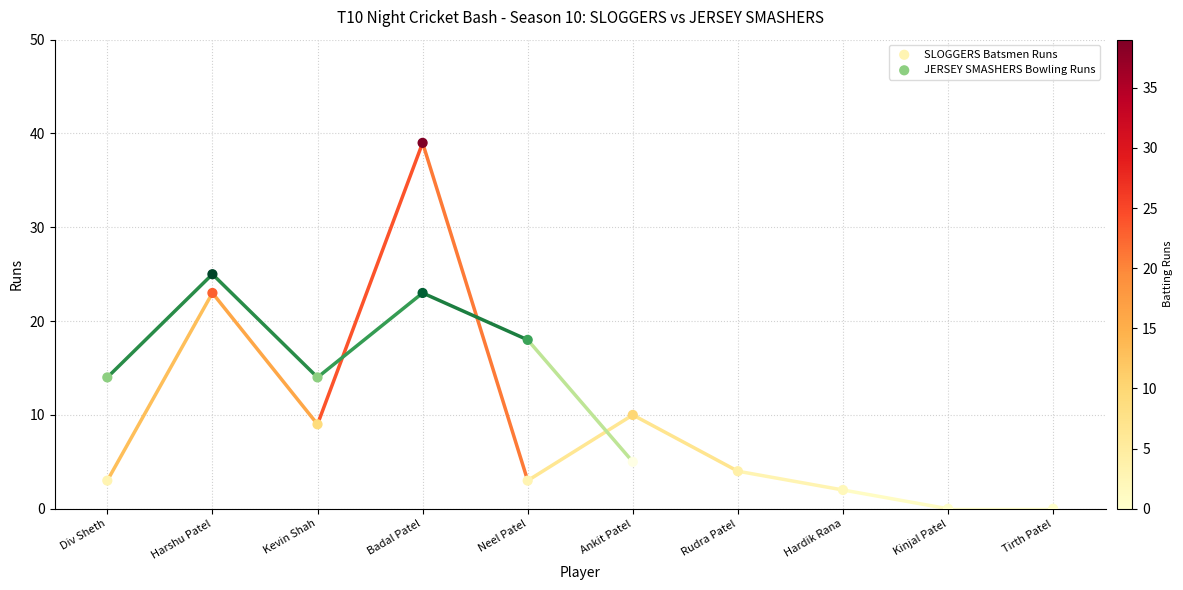

Which series has the largest Y range (max minus min)?

SLOGGERS Batsmen Runs